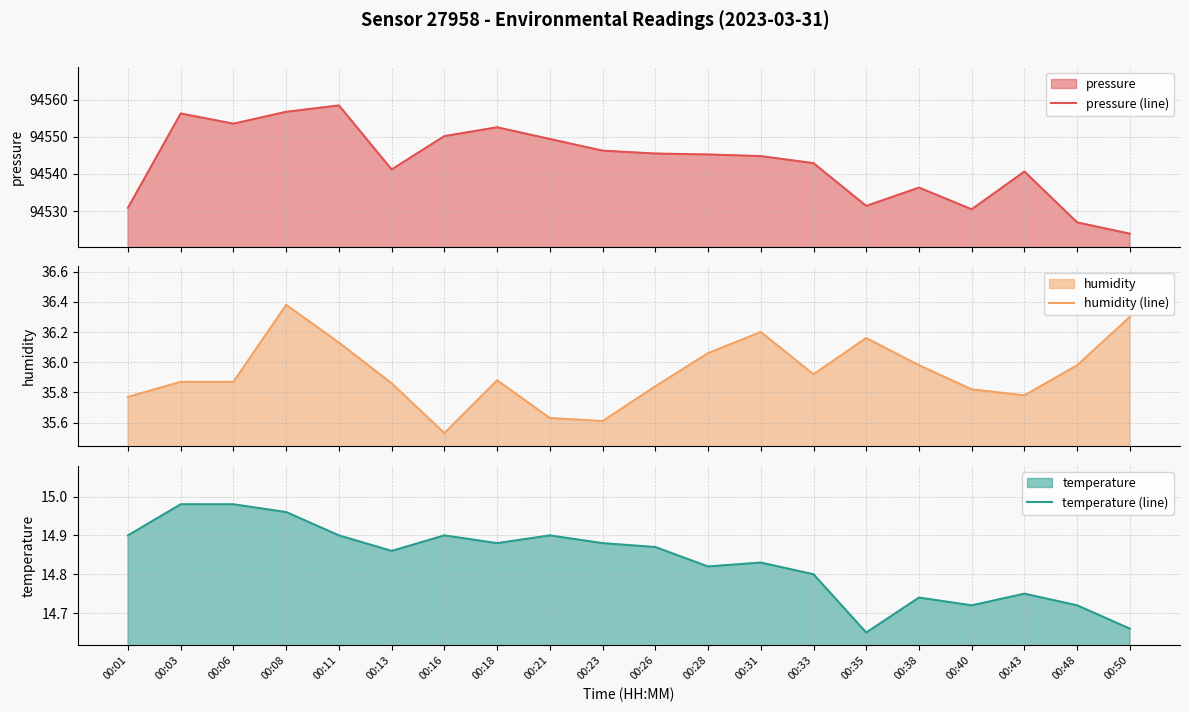

Which series has the largest total across all categories?

pressure (line)